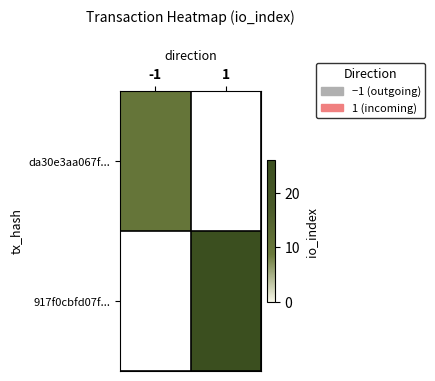

What is the greatest value displayed?

26.0